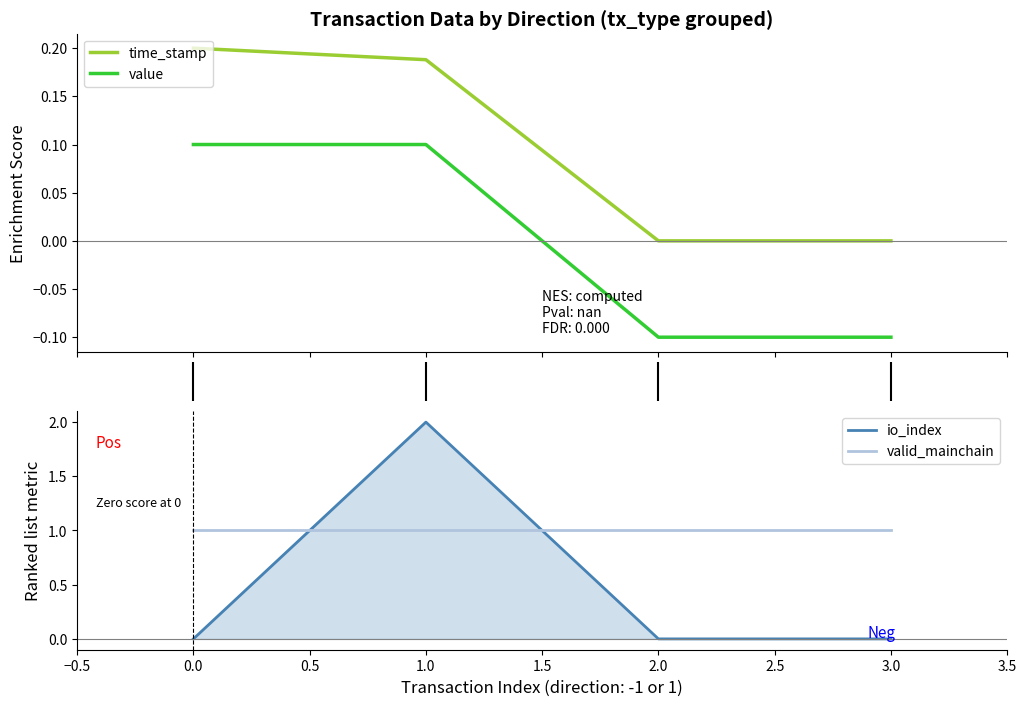

True or false: time_stamp and valid_mainchain cross at least once.

False